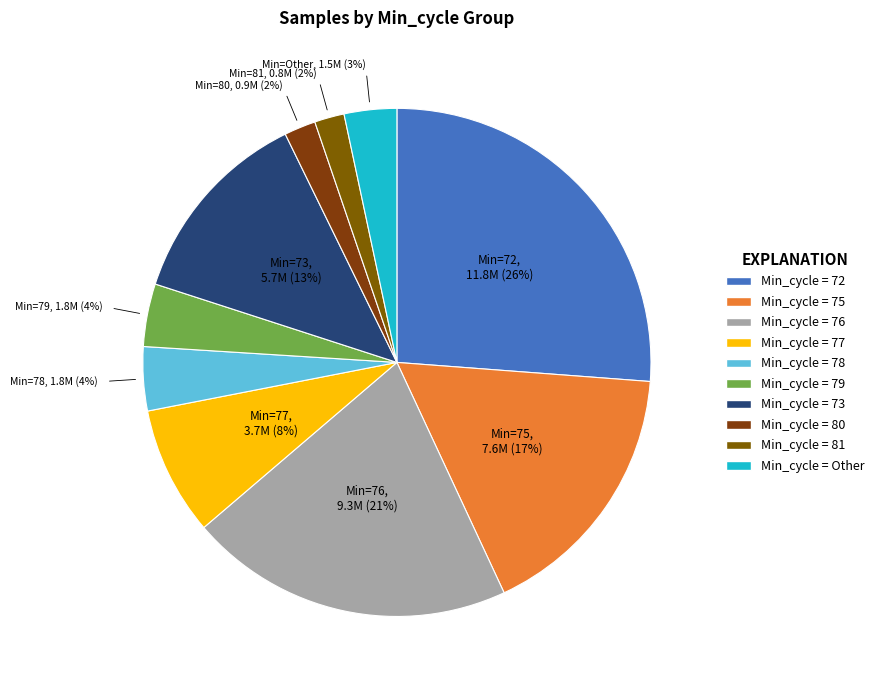

How many segments does this pie chart have?

10